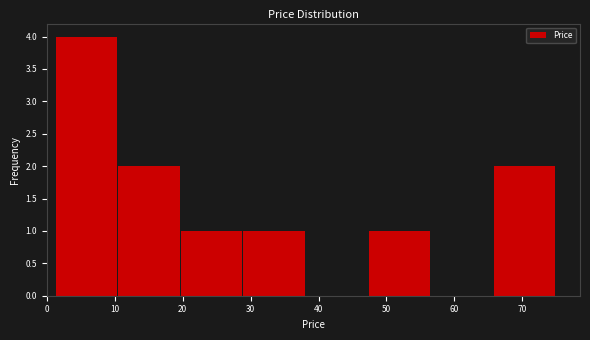

Over which range of the x-axis is the bar tallest?

1 to 11